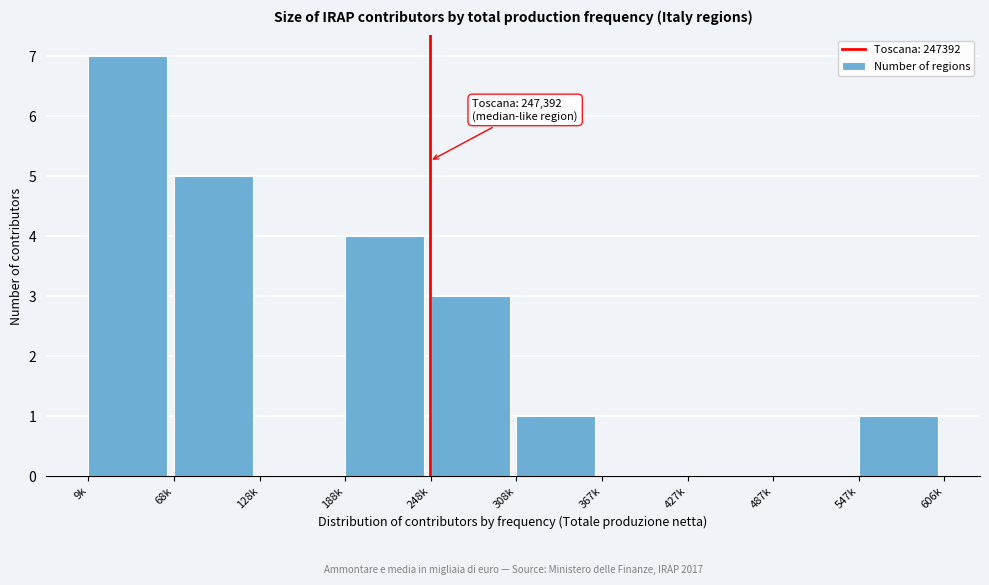

Reading right to left, transcribe all the data shown in this chart.

547k=1	487k=0	427k=0	367k=0	308k=1	248k=3	188k=4	128k=0	68k=5	9k=7